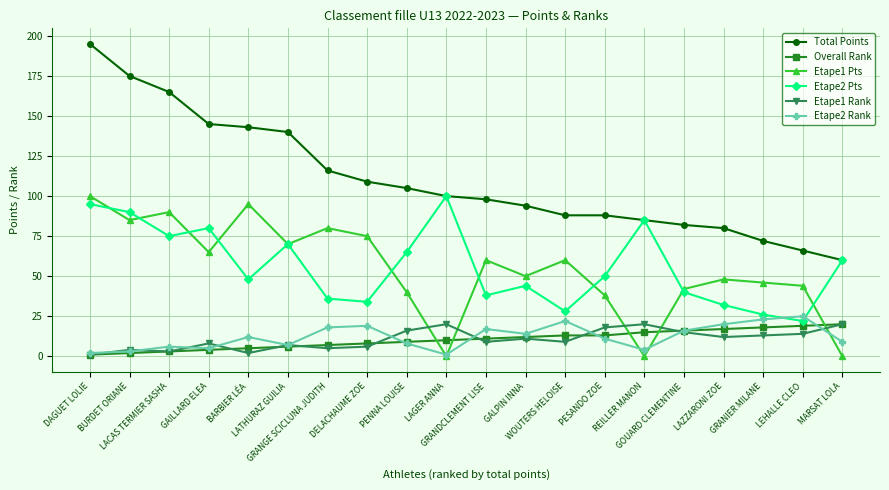

True or false: Total Points and Etape1 Rank cross at least once.

False